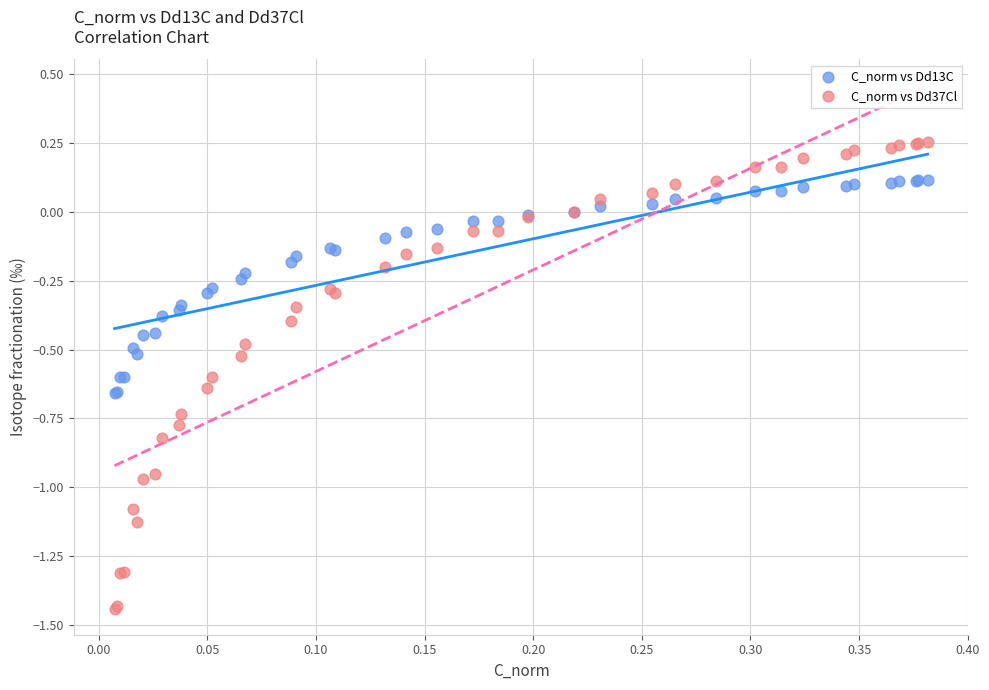

What is the X range (max minus min) for the scatter plot?

0.4